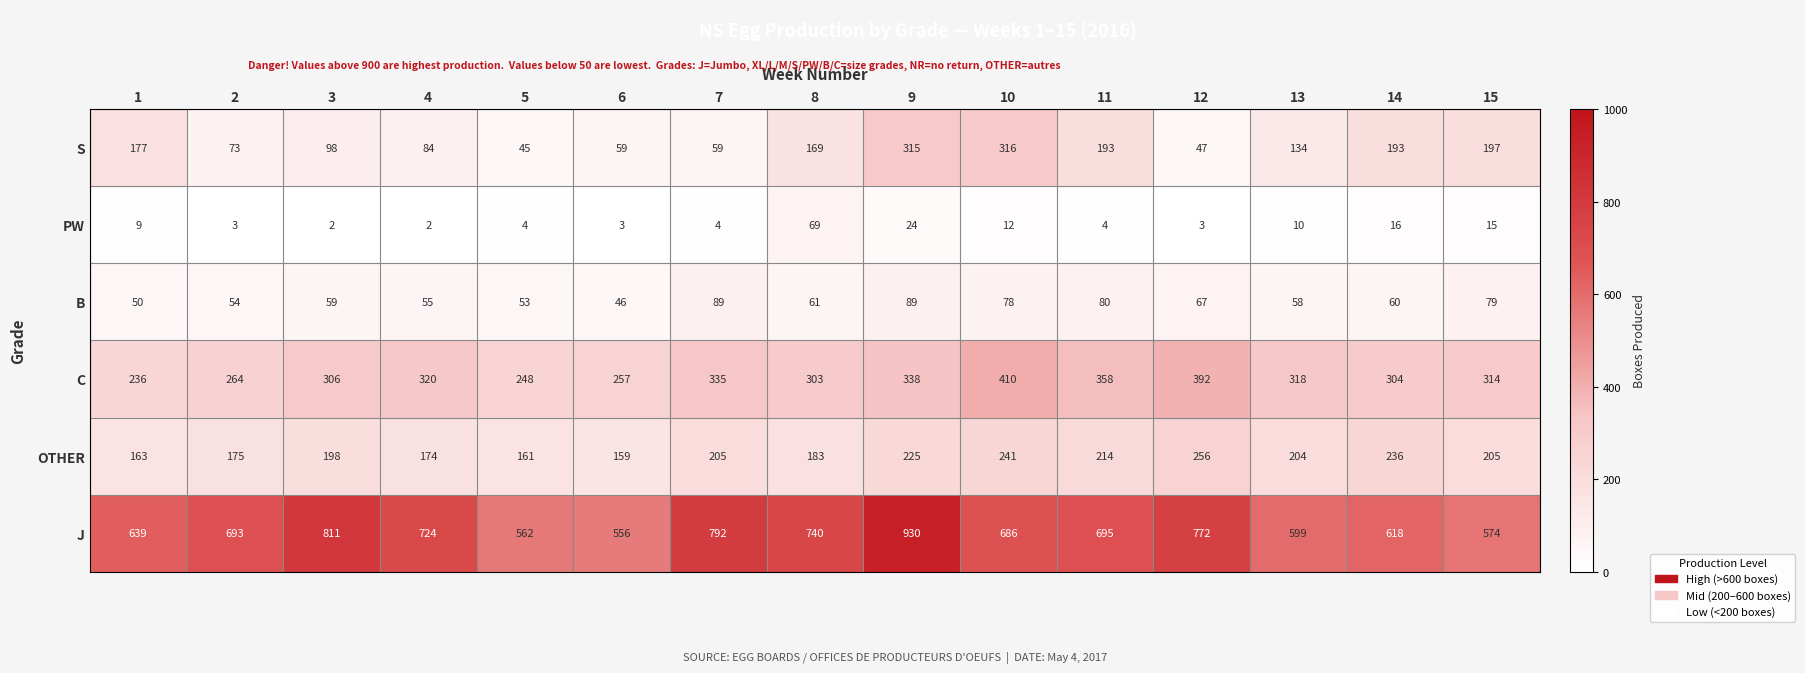

Is it true that J equals 1088 at 2?

False